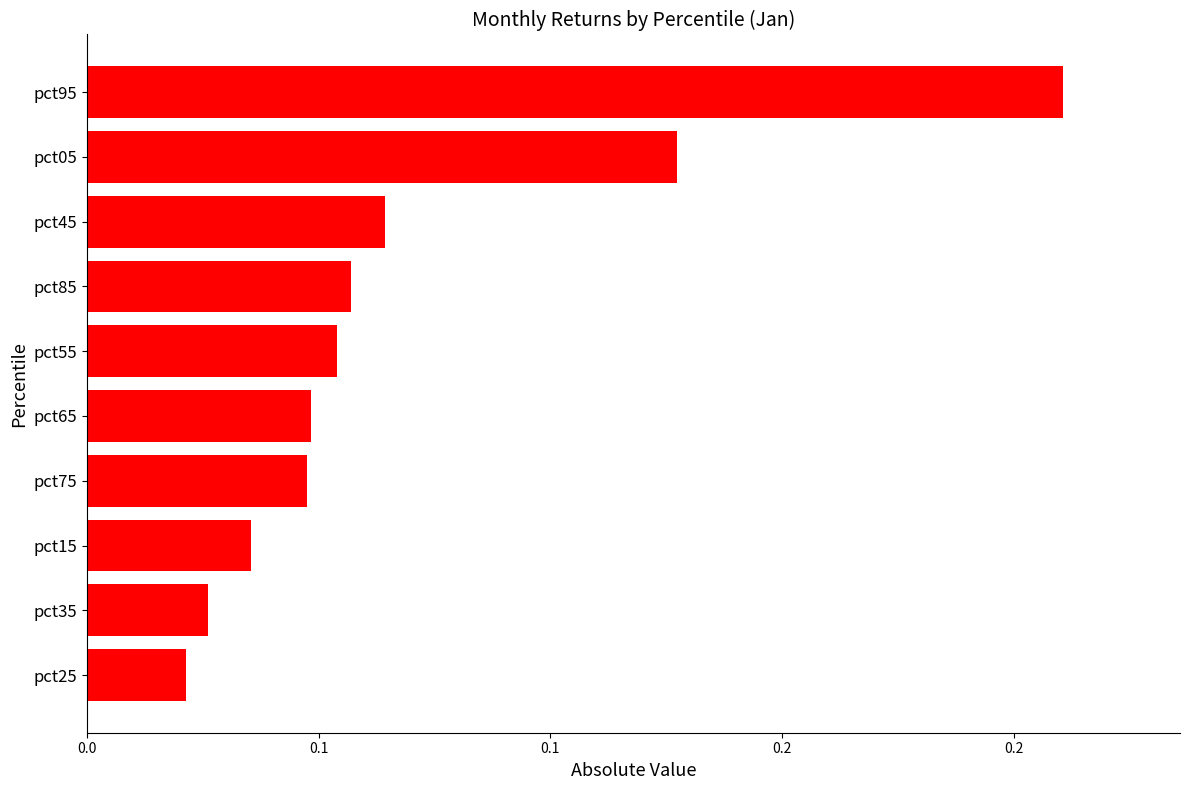

What is the difference between the second highest and minimum values?

0.1